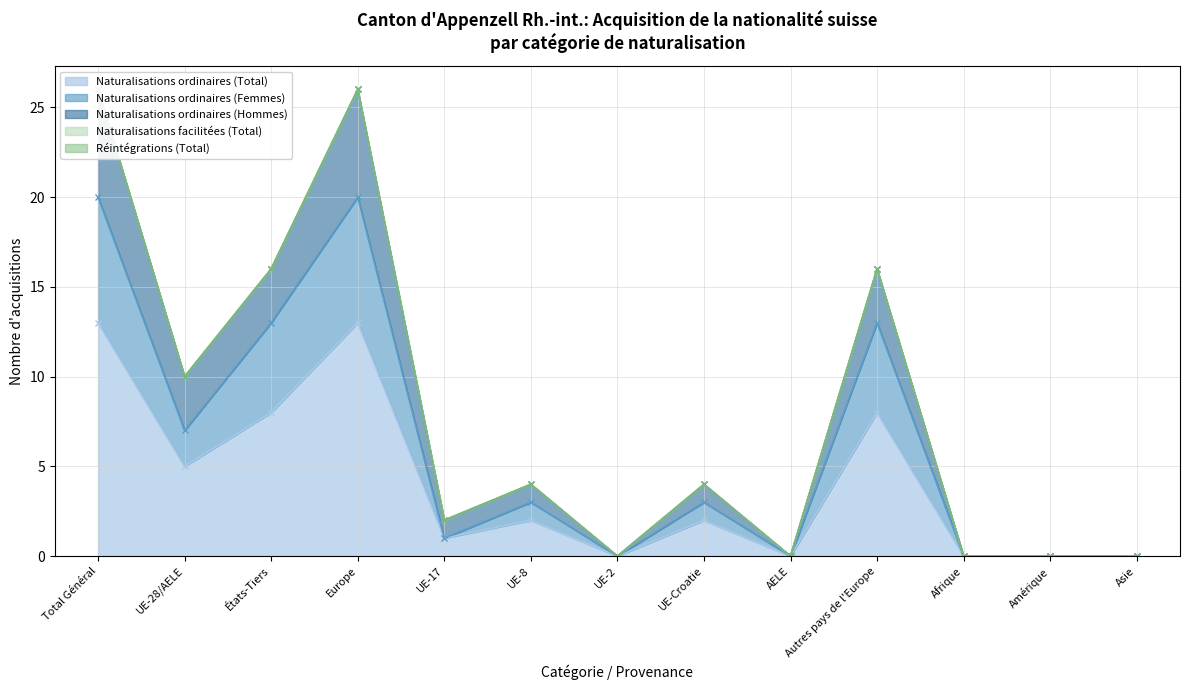

The value of Naturalisations ordinaires (Total) at UE-28/AELE is 5. True or false?

True